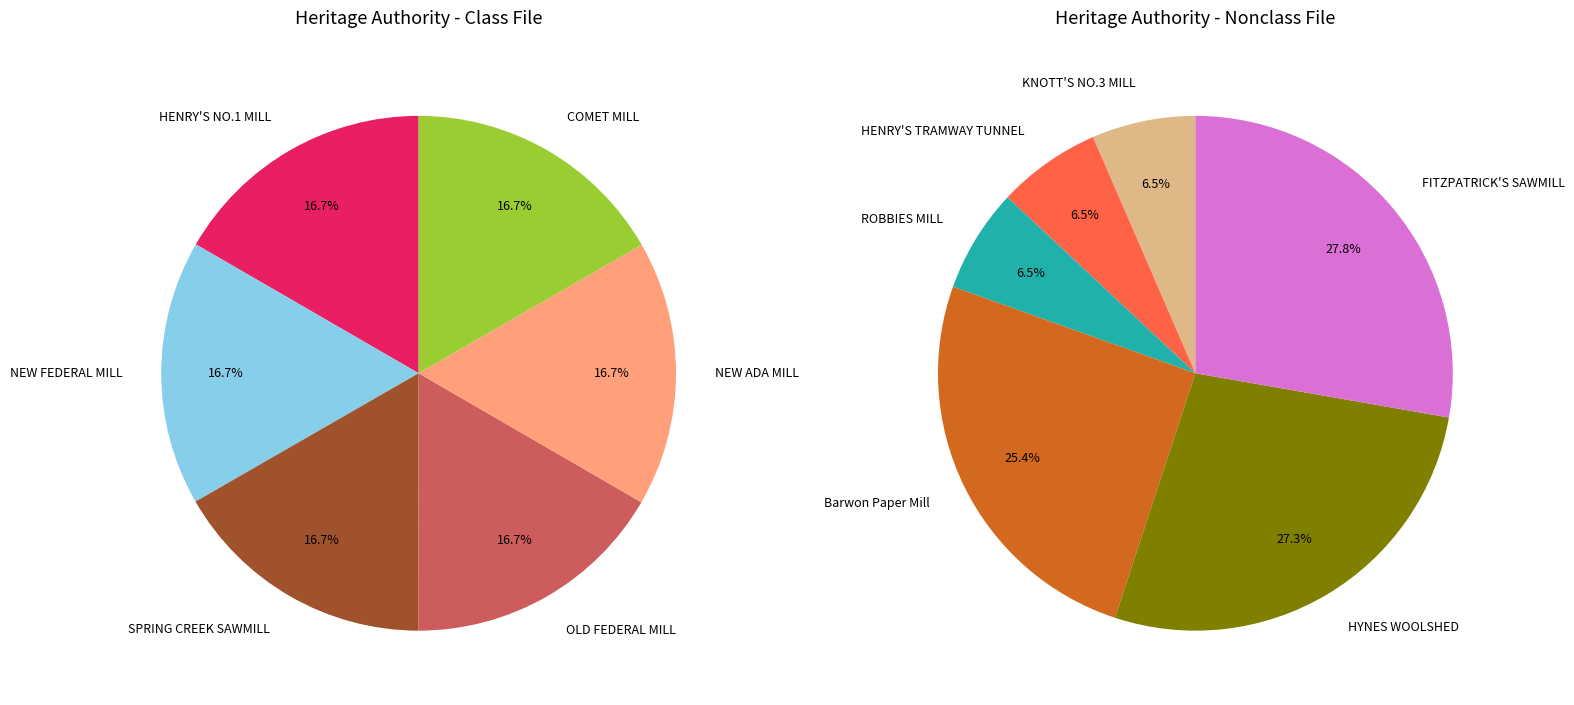

Does any single category account for the majority?

No